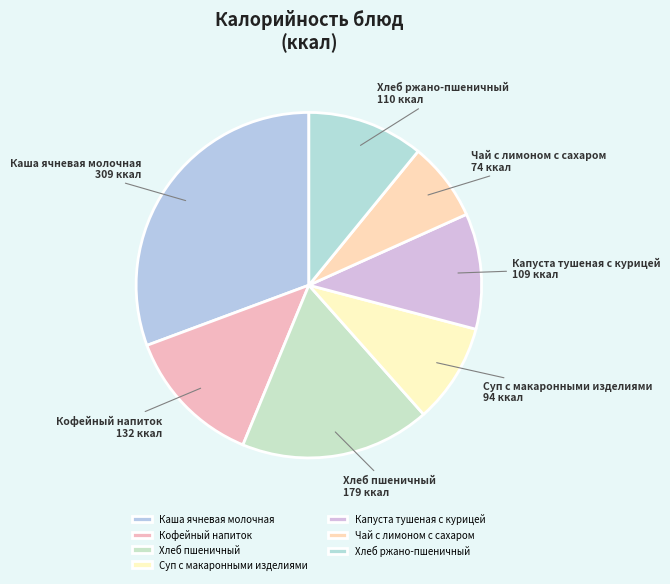

True or false: Каша ячневая молочная accounts for 31% of the total.

True